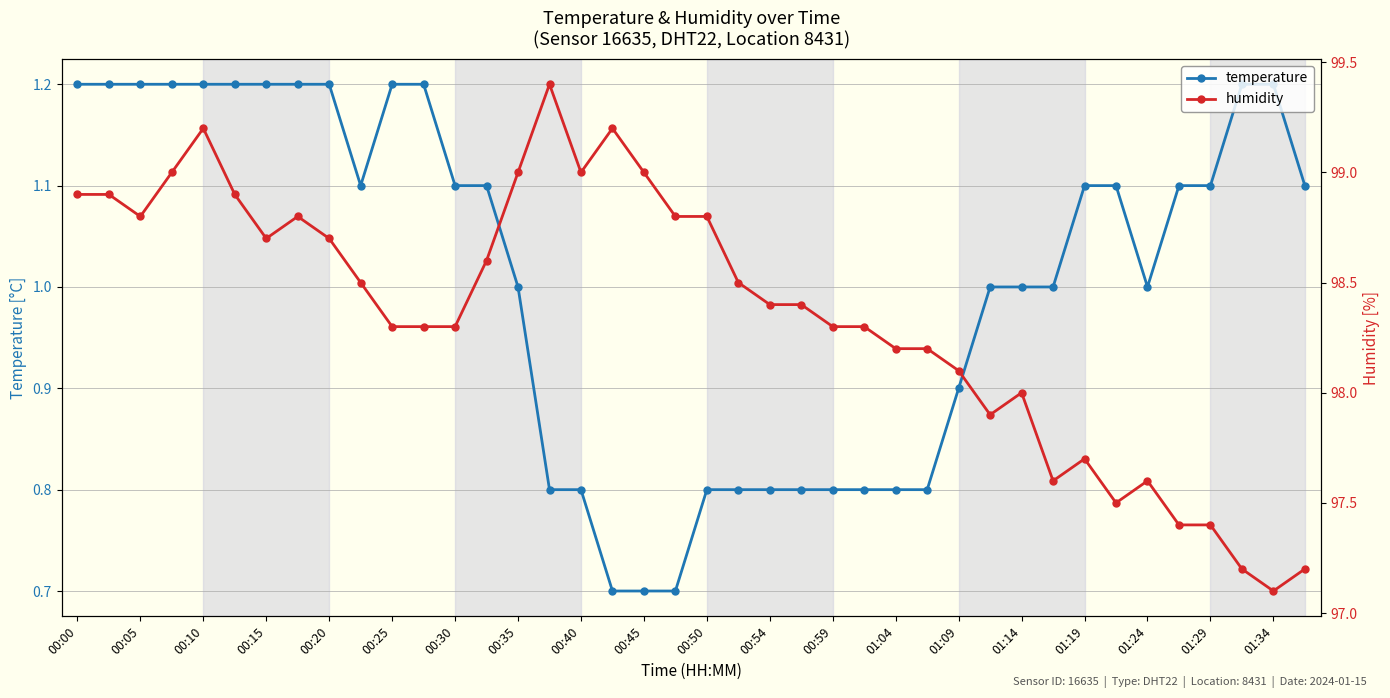

What are all the series names shown in the legend?

temperature, humidity